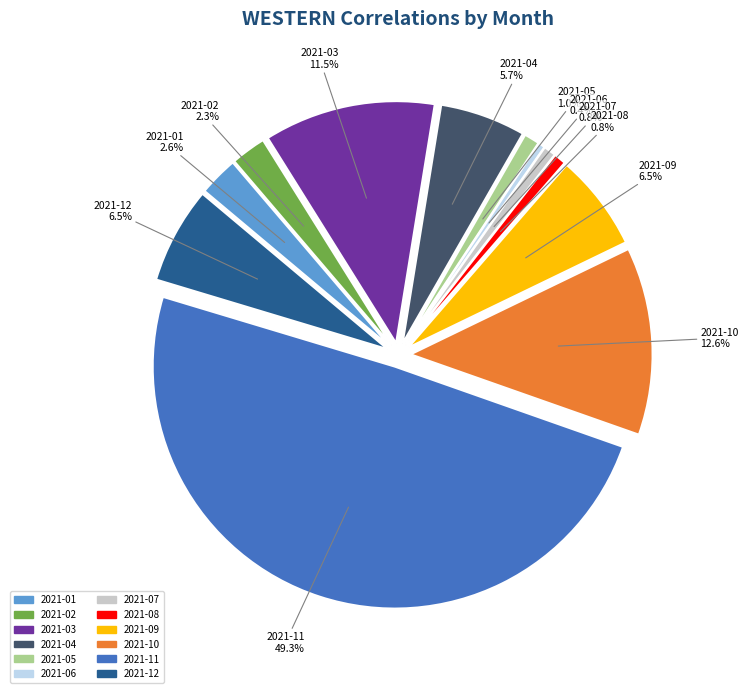

Which category has the biggest portion of the pie?

2021-11